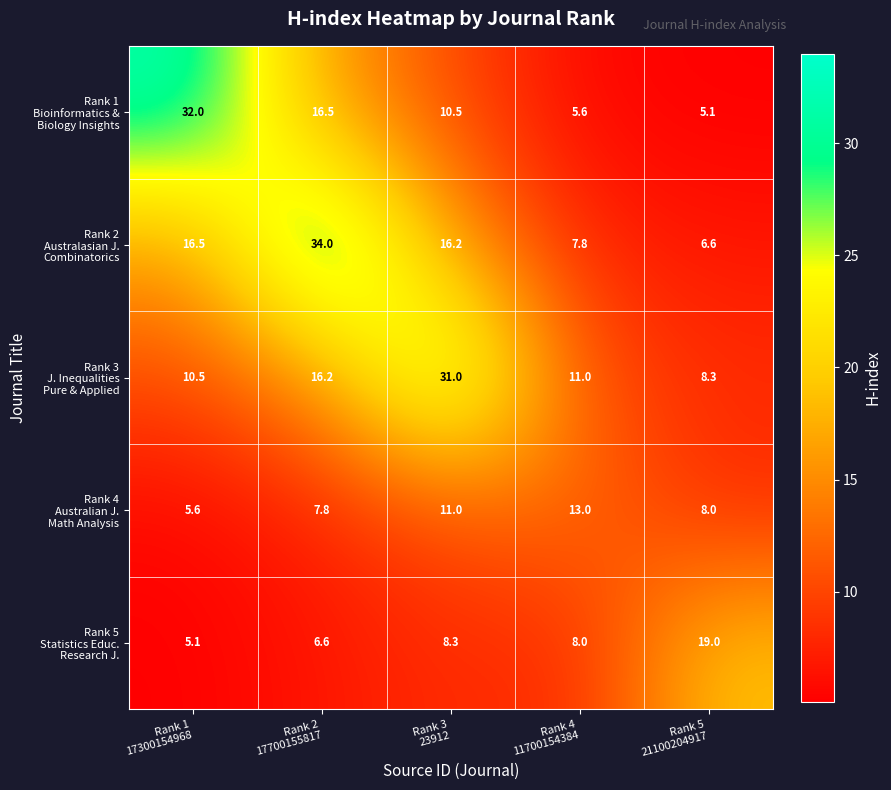

At how many categories does at least one series exceed 28?

3